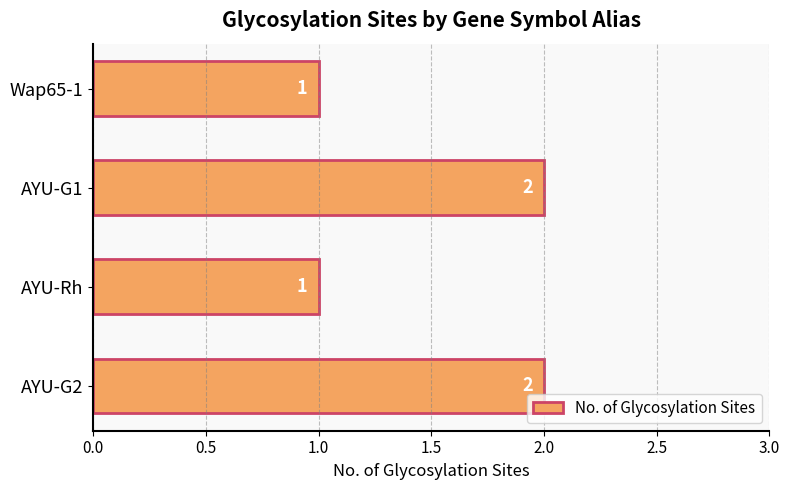

What is the greatest value displayed?

2